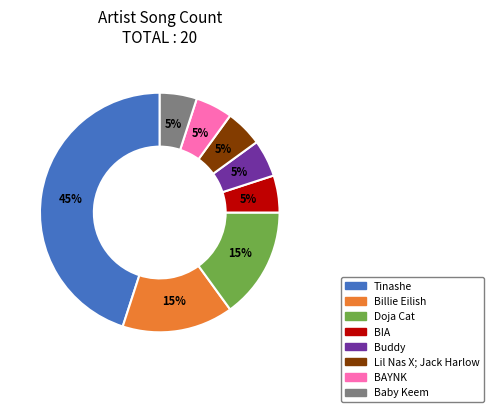

To the nearest percent, what is the difference between the BIA and Billie Eilish slice percentages?

10%